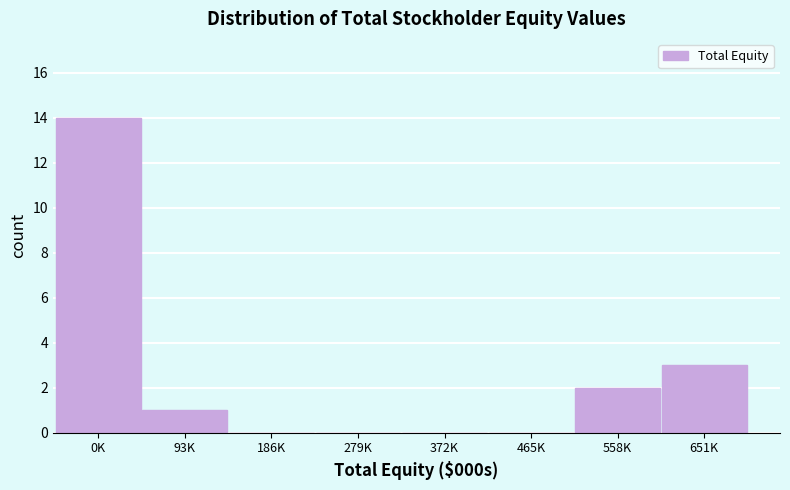

Reading right to left, what are all the values shown in this chart?

651K=3	558K=2	465K=0	372K=0	279K=0	186K=0	93K=1	0K=14